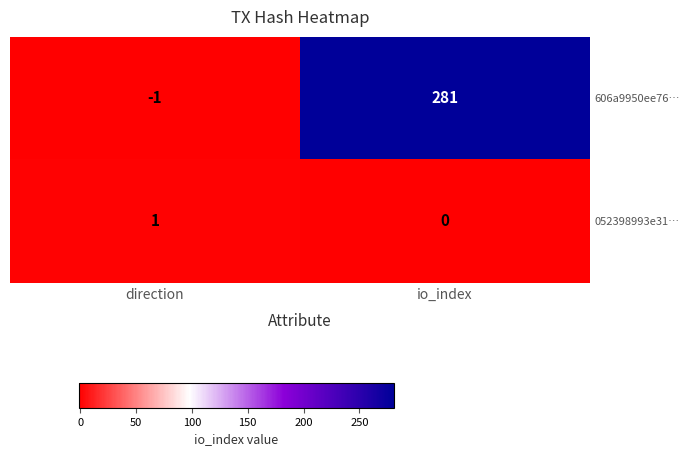

Reading left to right, what are all the values shown in this chart?

606a9950ee76…: -1	281
052398993e31…: 1	0